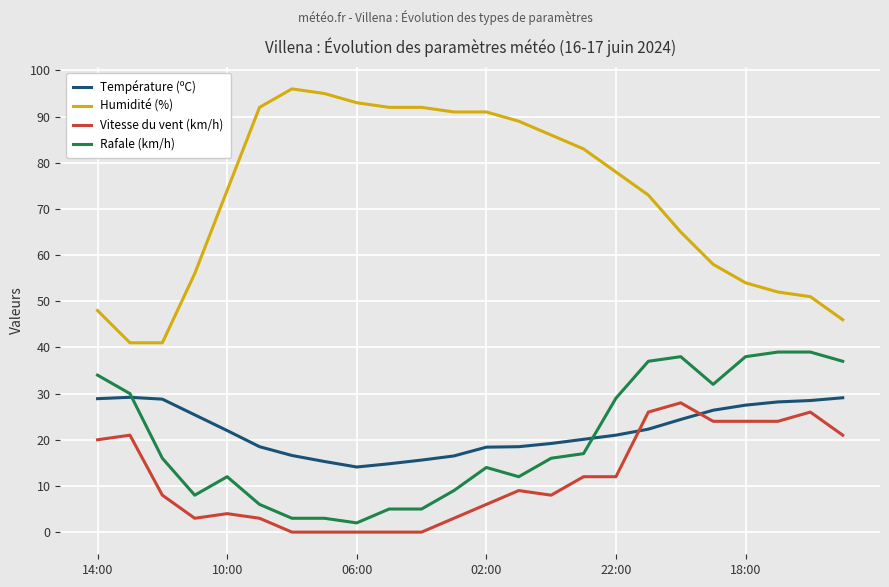

Which series has the largest range (max minus min)?

Humidité (%)